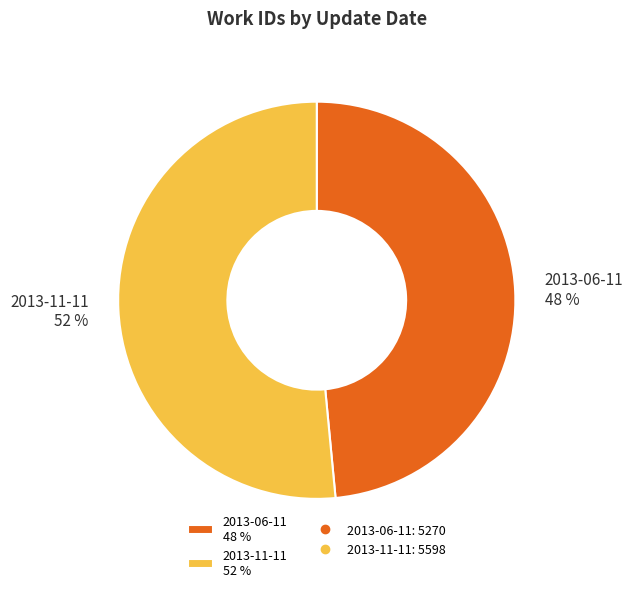

Rank the categories by value from lowest to highest.

2013-06-11, 2013-11-11